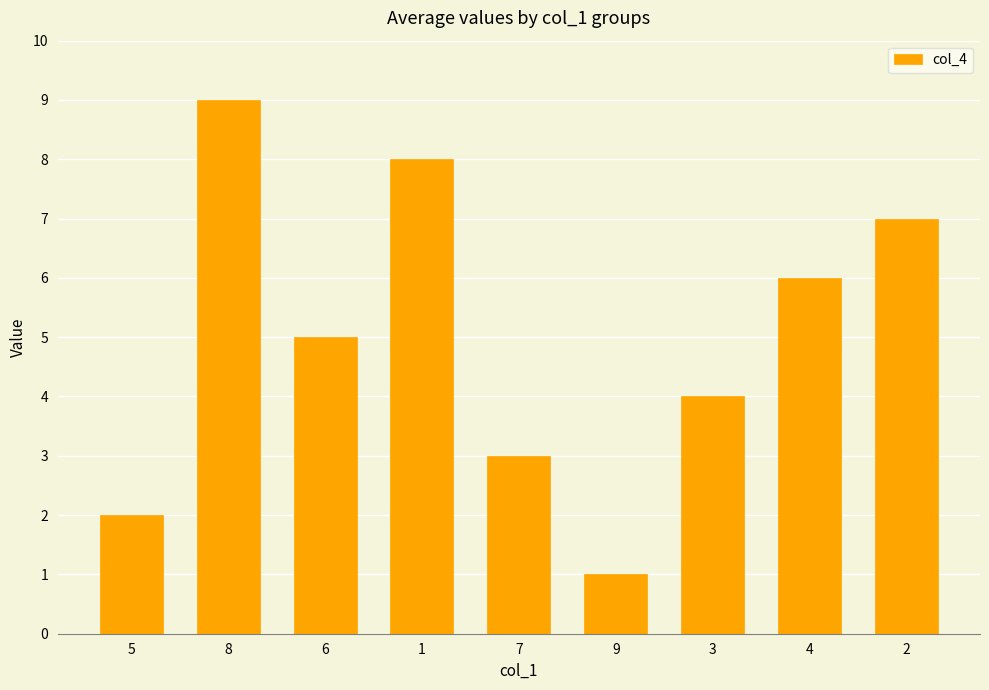

What is the difference between the maximum and second lowest values?

7